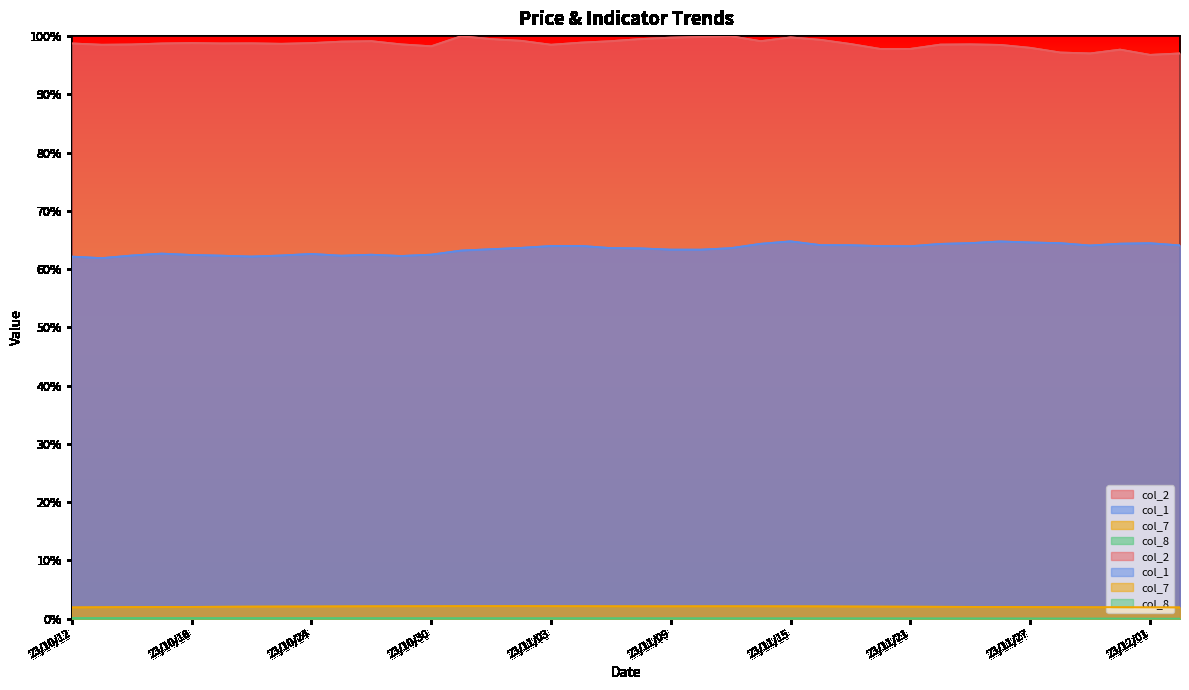

True or false: col_2 and col_8 intersect in this chart.

False